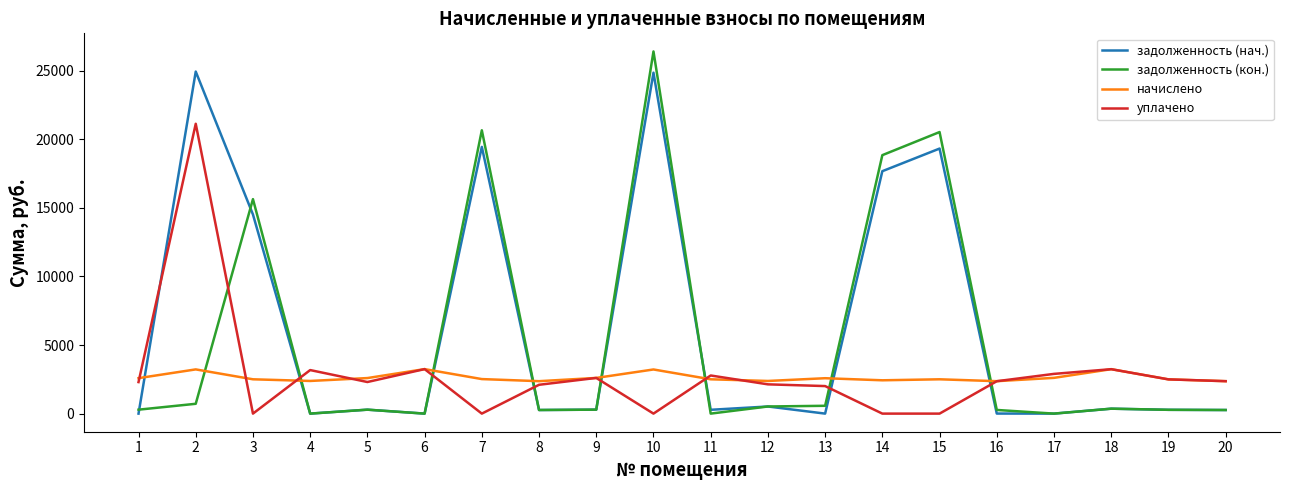

Rank the series by their maximum value, from lowest to highest.

начислено, уплачено, задолженность (нач.), задолженность (кон.)